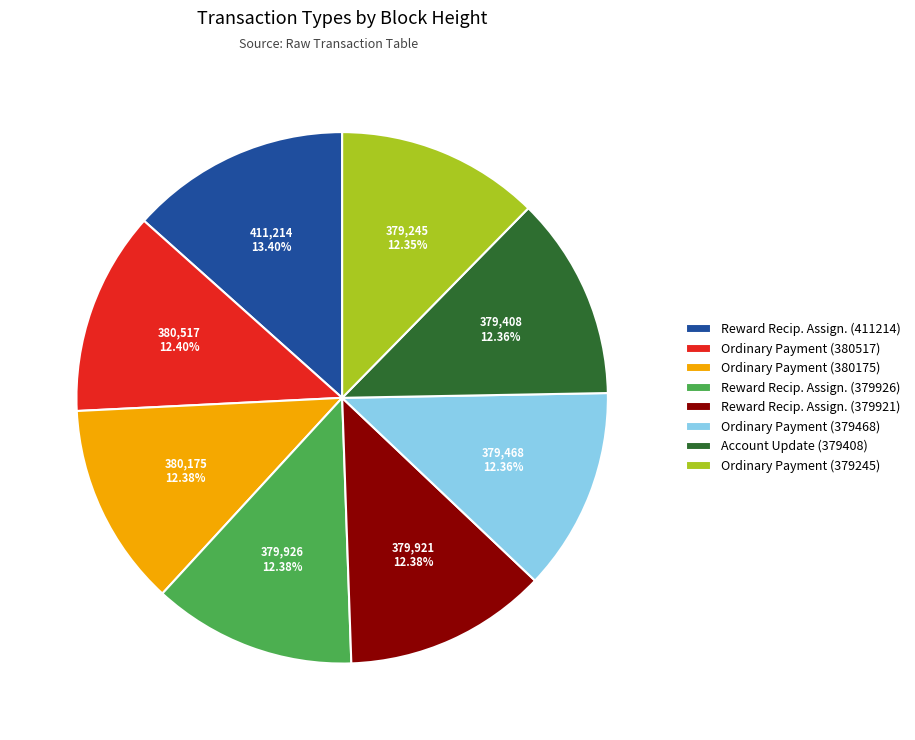

Approximately how many times larger is the value at Account Update (379408) compared to Reward Recip. Assign. (411214)?

0.9